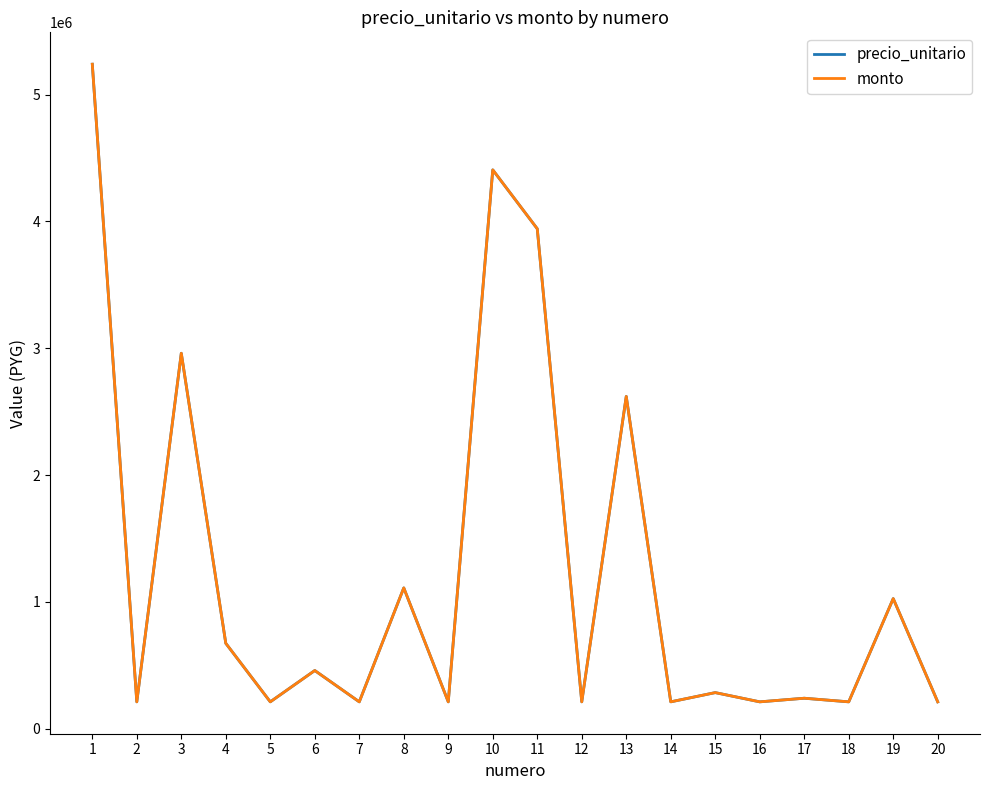

What is the highest value of the monto series?

5240000